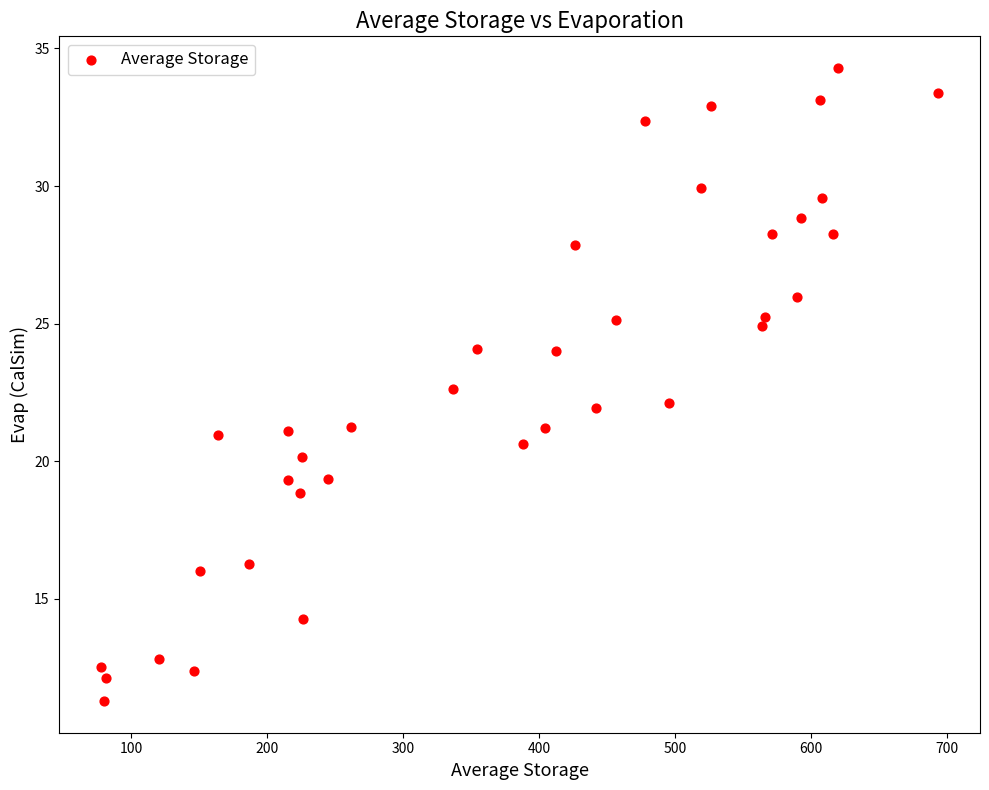

What is the range of Y values (max minus min)?

23.0